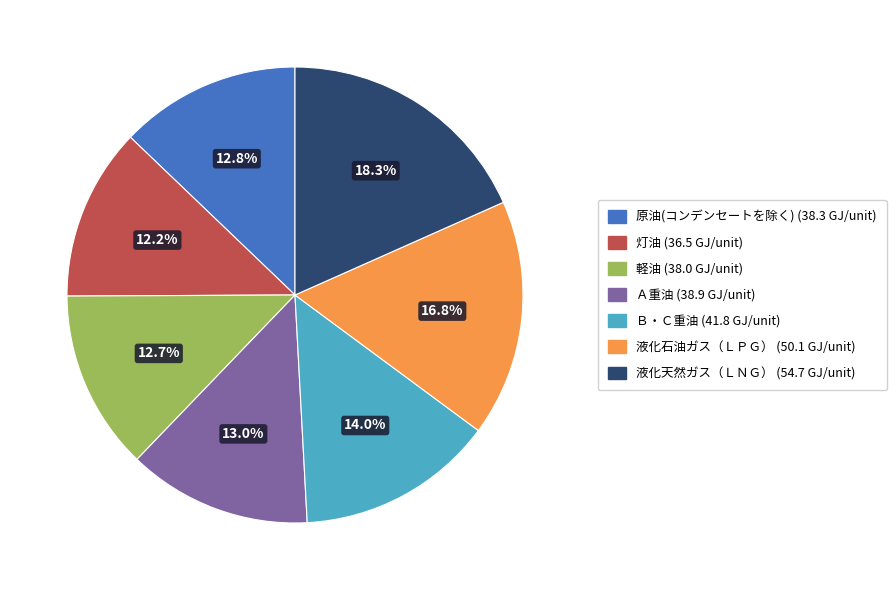

Is there a majority slice in this chart?

No